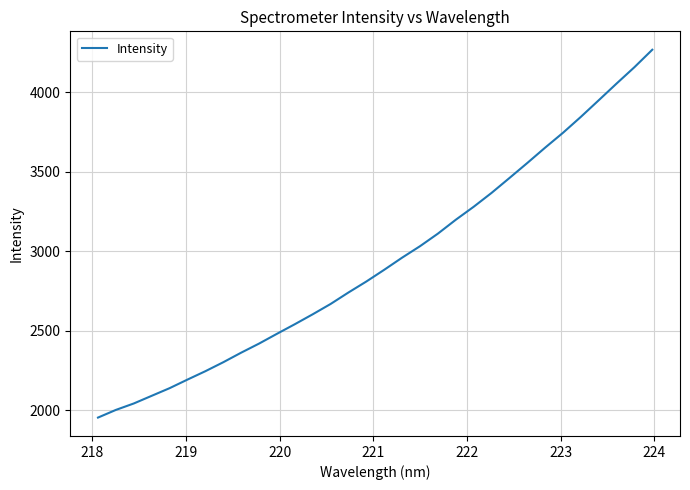

What is the minimum value shown in the chart?

1954.3